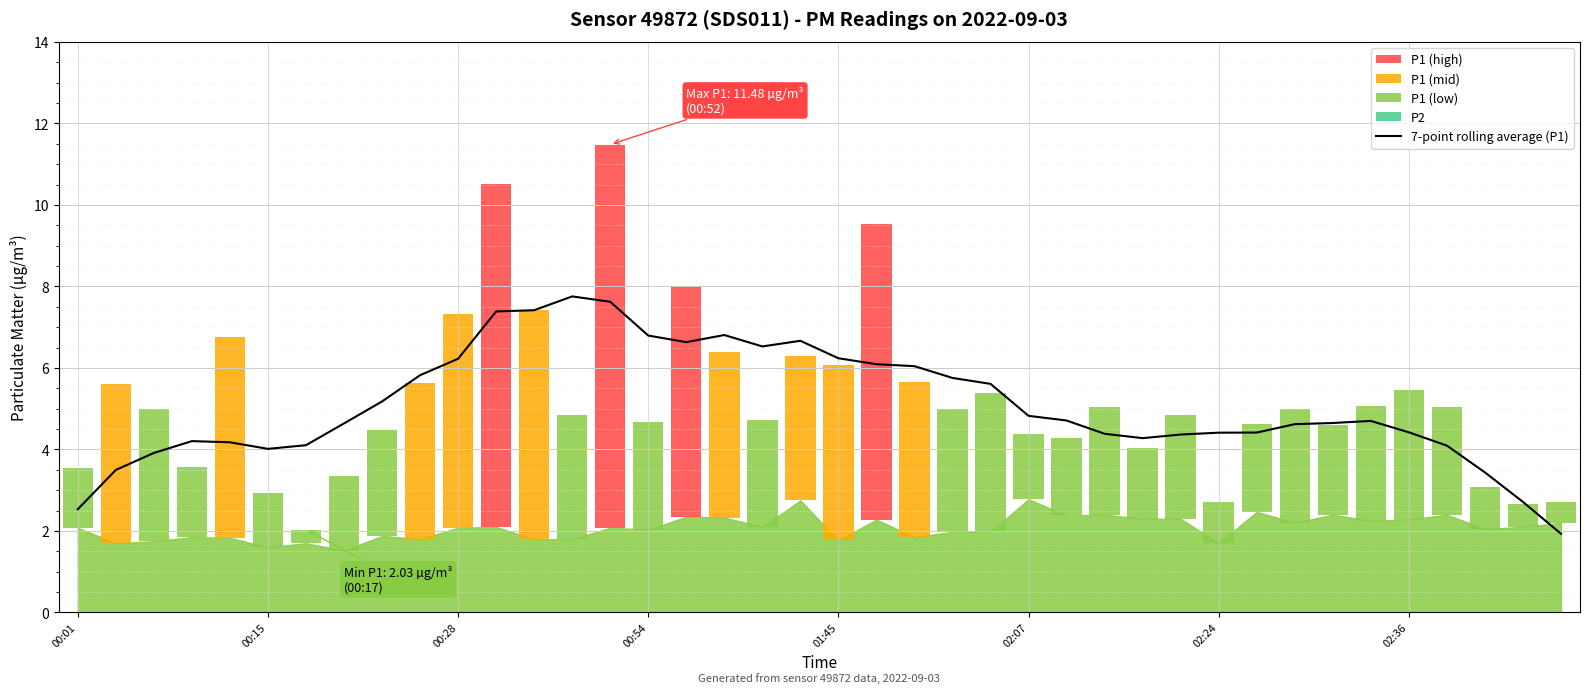

How many data points does each series have?

40